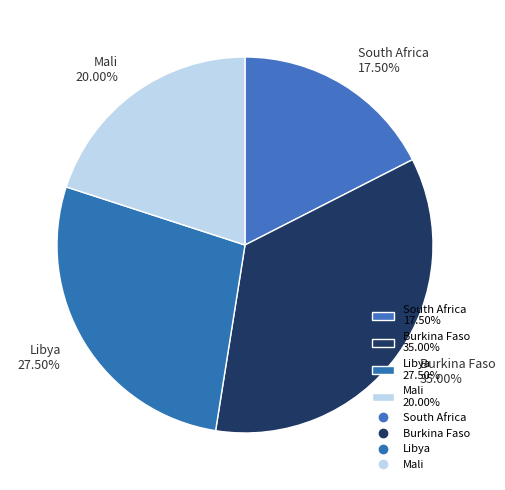

What percentage do Libya and Mali together represent?

47.5%